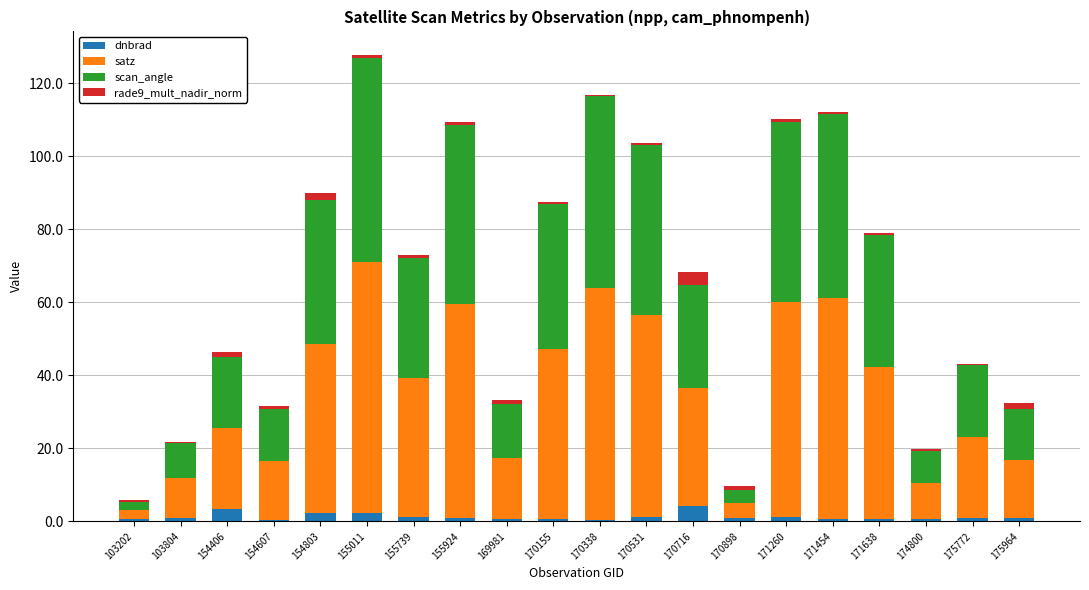

What is the highest value of the dnbrad series?

4.1